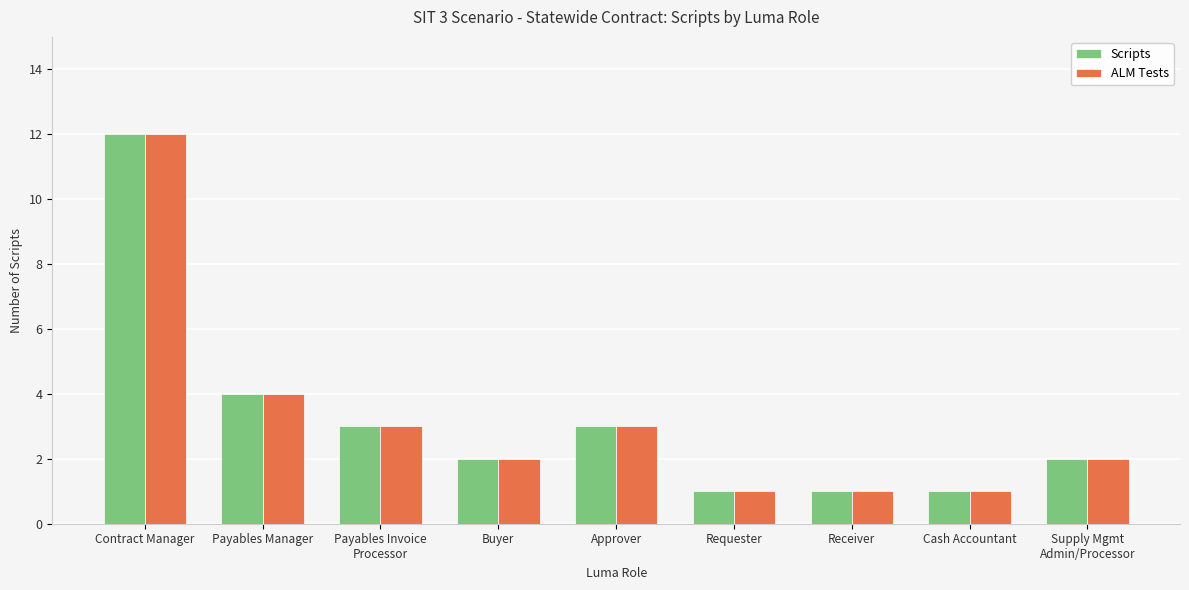

What is the difference between the ALM Tests values at Contract Manager and Requester?

11